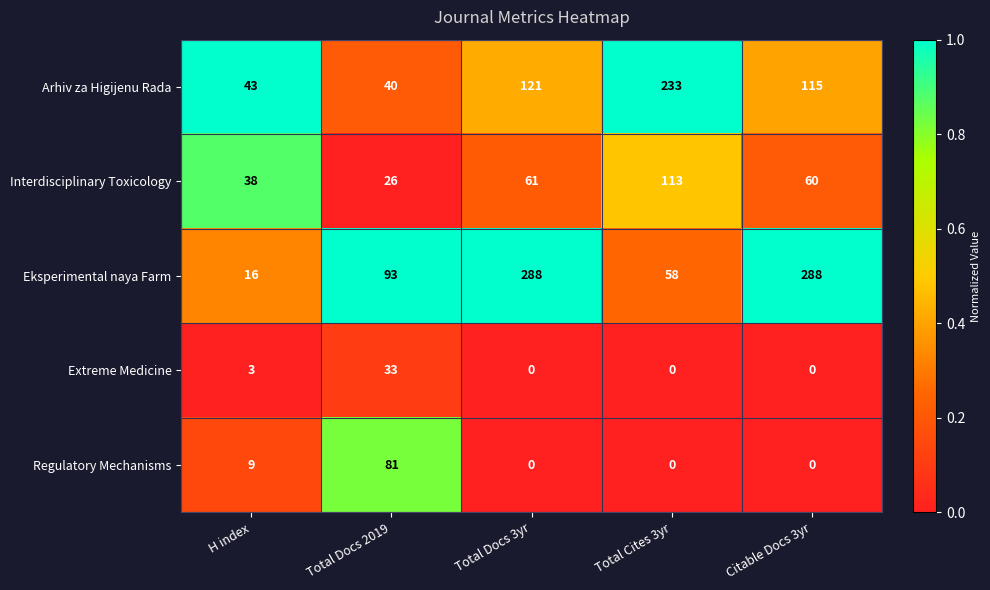

Where is Eksperimental naya Farm nearest to the value 152?

Total Docs 2019